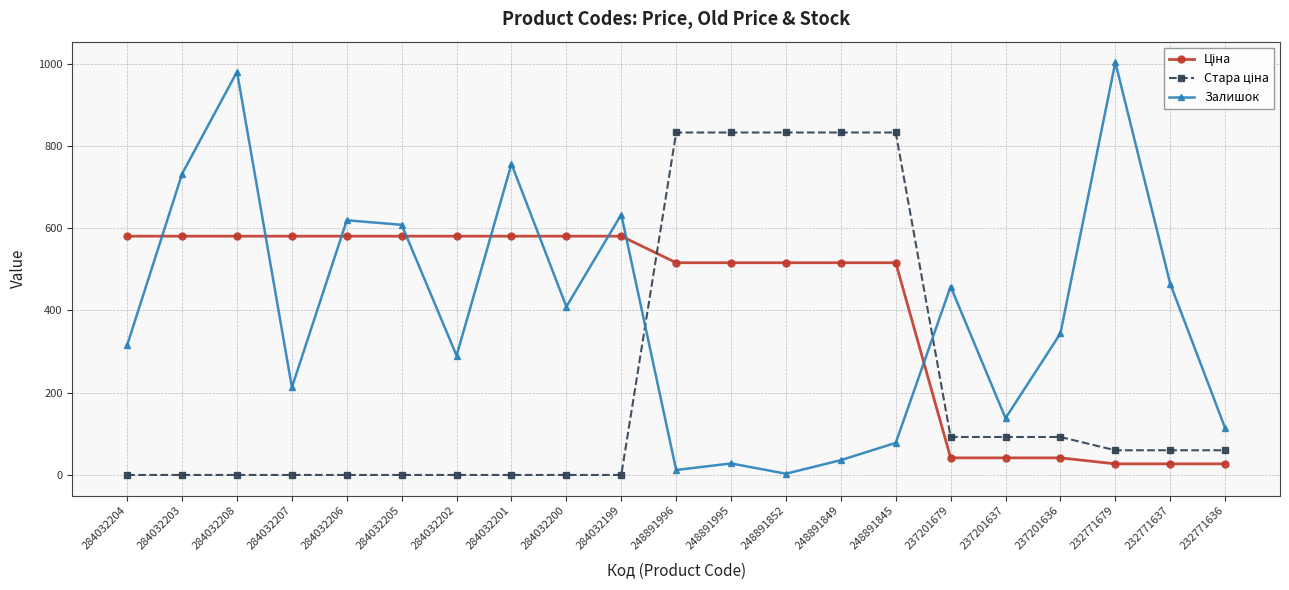

The Залишок series shows 111.9 at 248891845. True or false?

False